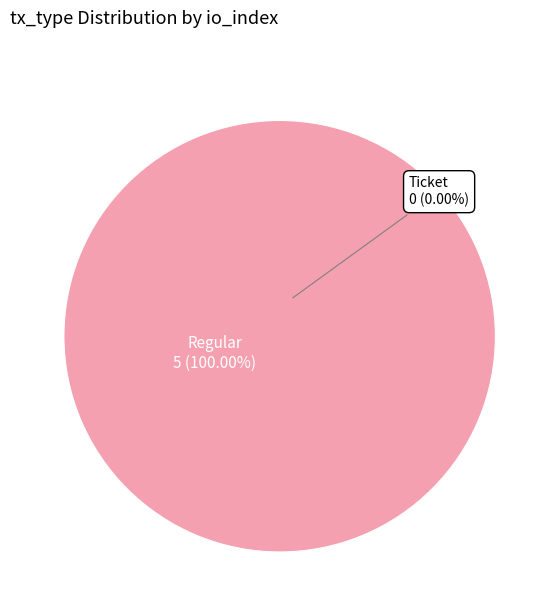

How many slices are in this pie chart?

2